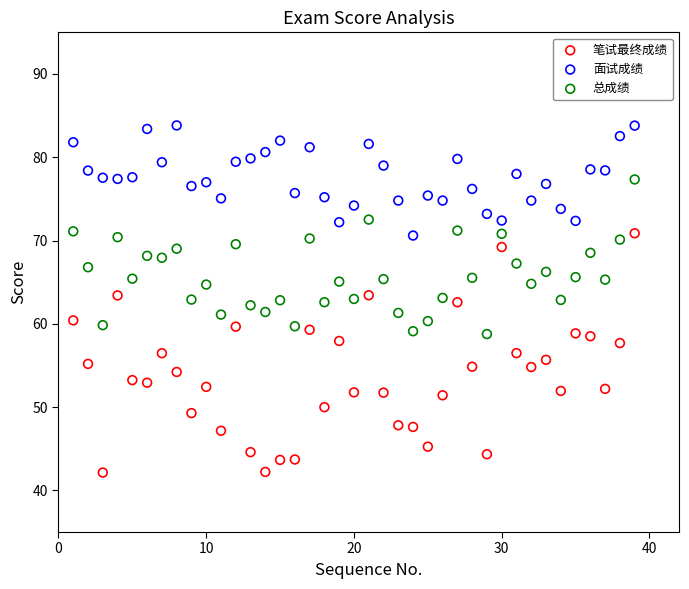

Across all data points, what is the range of X values (max minus min)?

38.0